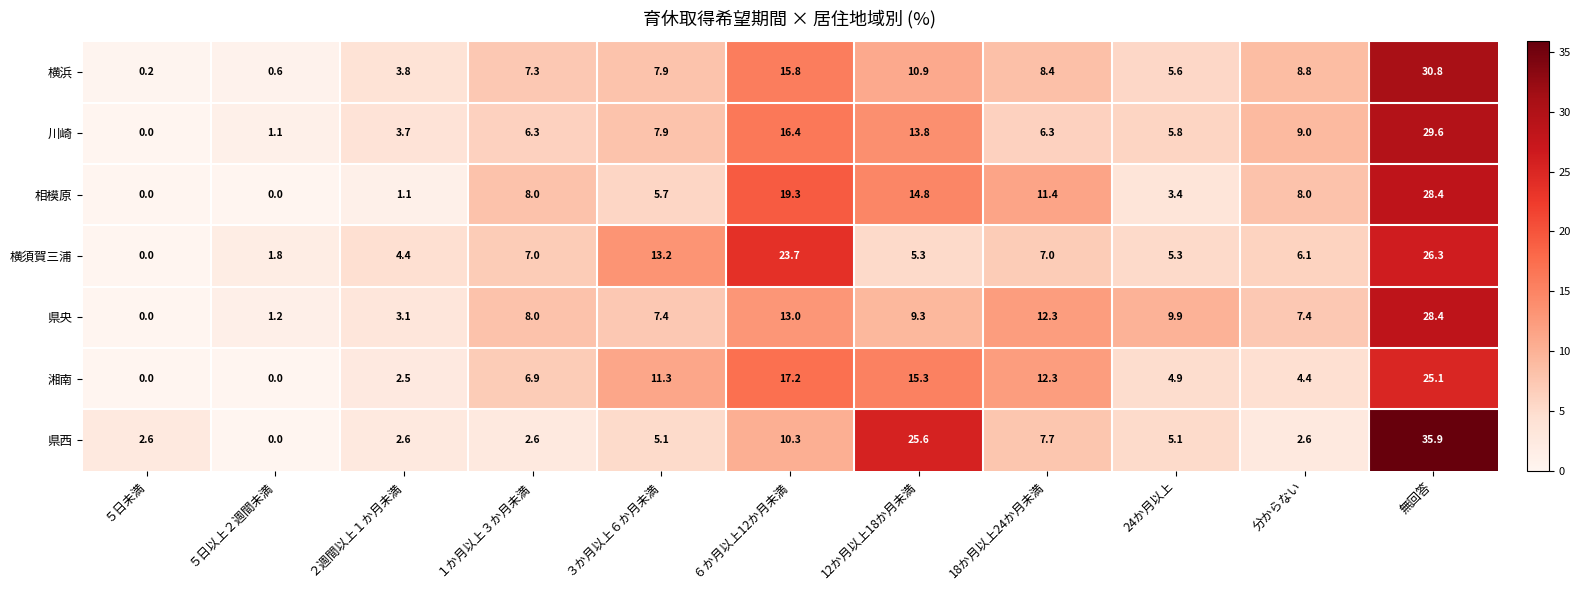

How many data points in 横浜 are above 7?

7